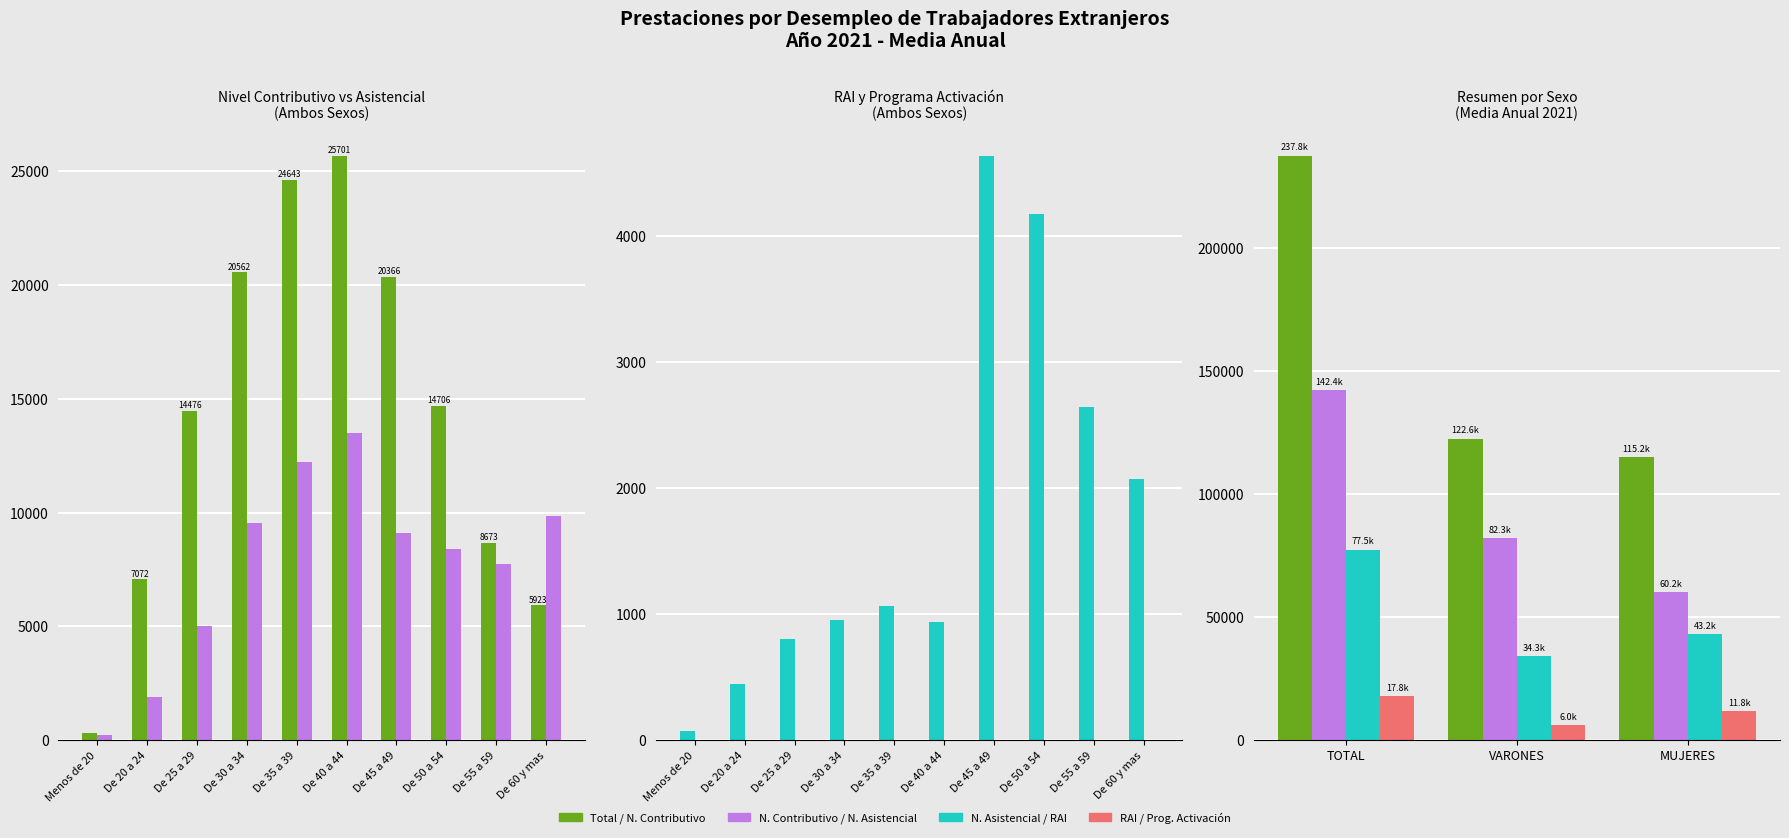

Which series changed the most between TOTAL and VARONES?

TOTAL